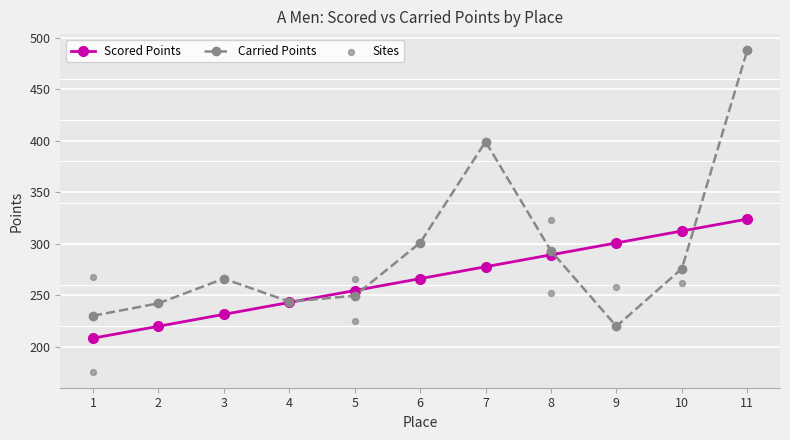

What is the total value across all series at 7?

676.9